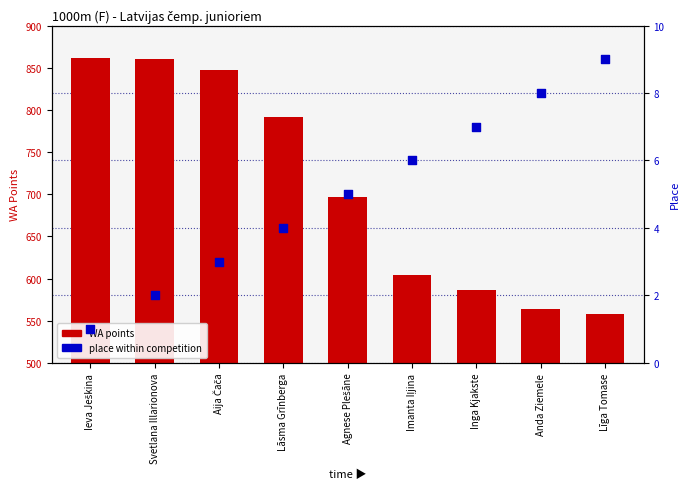

What is the total value across all series at Aija Čača?

850